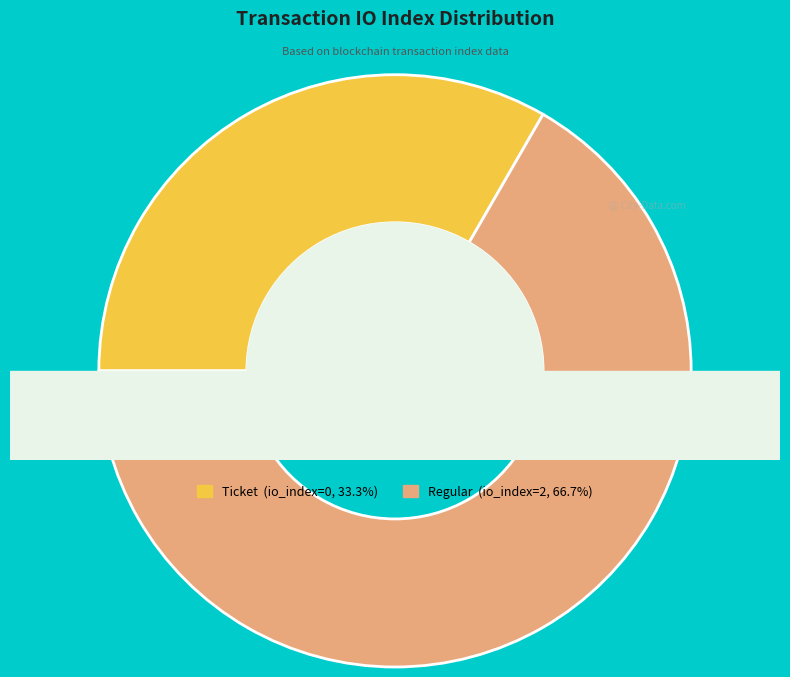

How many segments does this pie chart have?

2